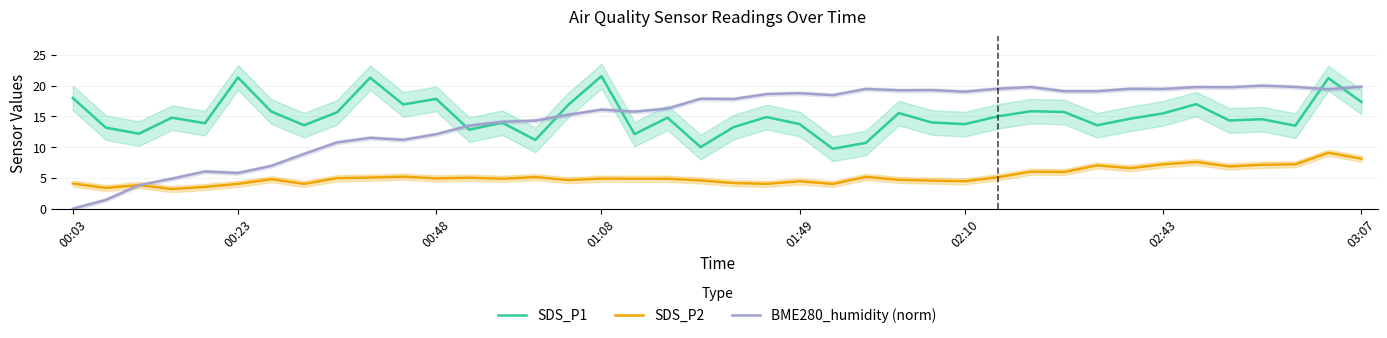

After their last crossing, which series has the higher values: BME280_humidity (norm) or SDS_P2?

BME280_humidity (norm)